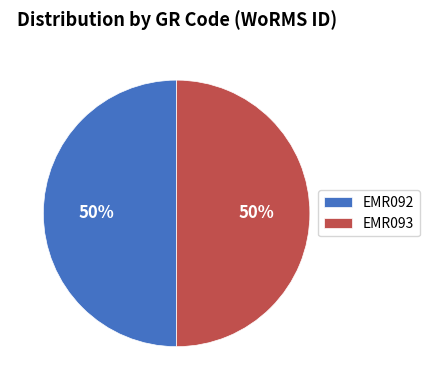

Count the number of slices in the pie.

2